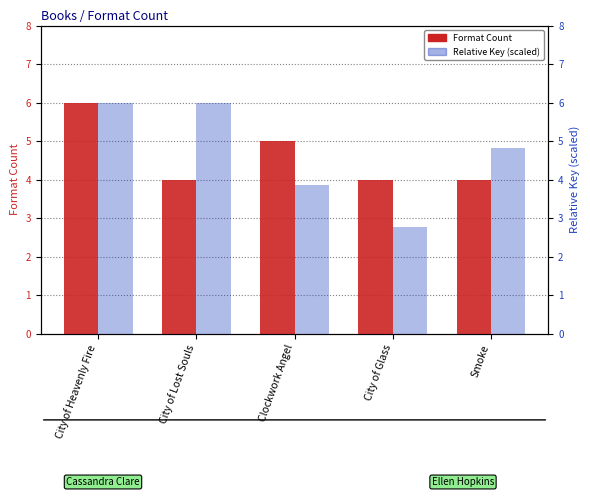

What is the label of the 3rd bar from the right?

Clockwork Angel